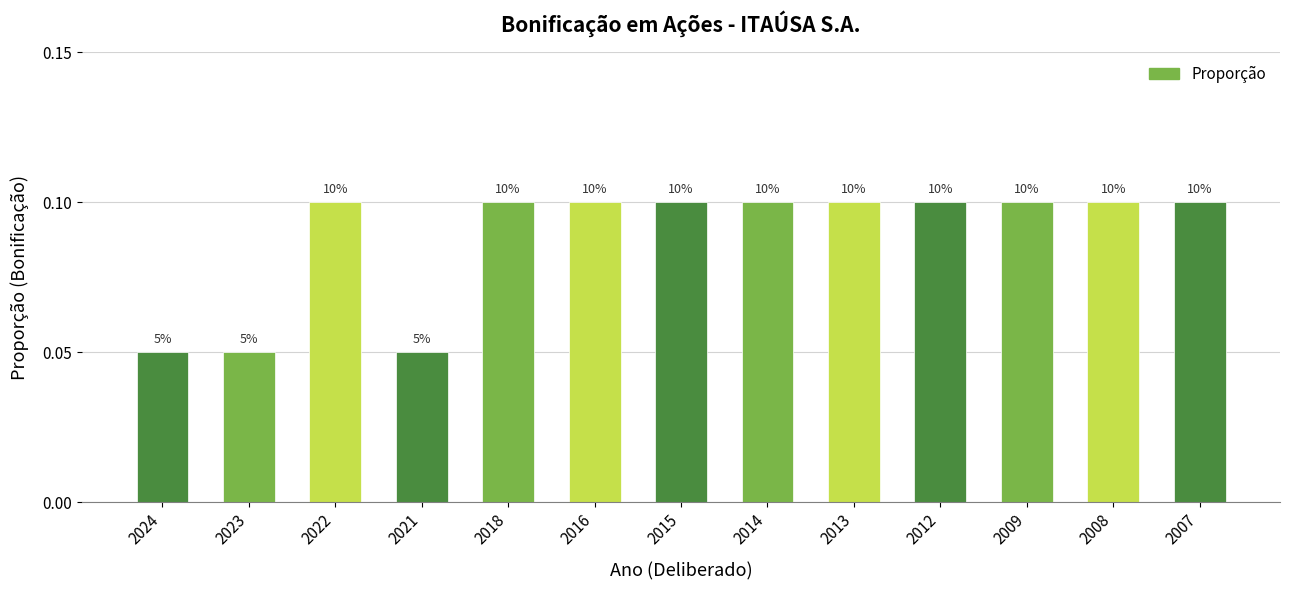

List the labels in order of value, largest first.

2022, 2018, 2016, 2015, 2014, 2013, 2012, 2009, 2008, 2007, 2024, 2023, 2021